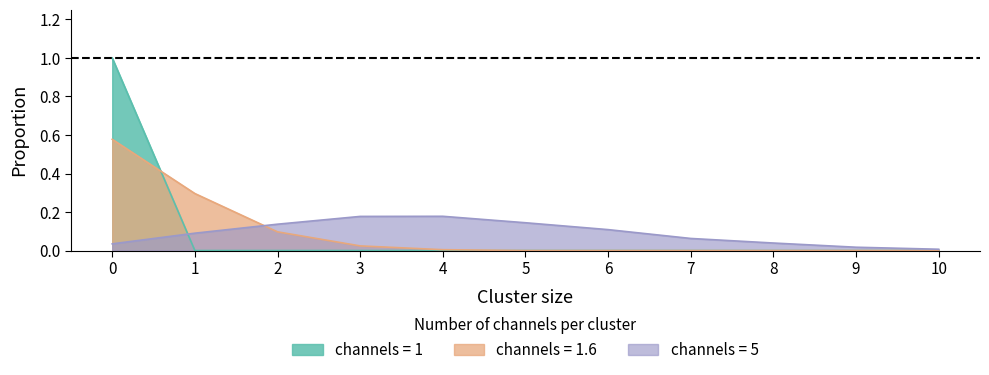

Reading right to left, extract all data points from this chart.

1: 0.0	0.0	0.0	0.0	0.0	0.0	0.0	0.0	0.0	0.0	1.0
1.6: 0.0	0.0	0.0	0.0	0.0	0.0	0.0	0.0	0.1	0.3	0.6
5: 0.0	0.0	0.0	0.1	0.1	0.1	0.2	0.2	0.1	0.1	0.0